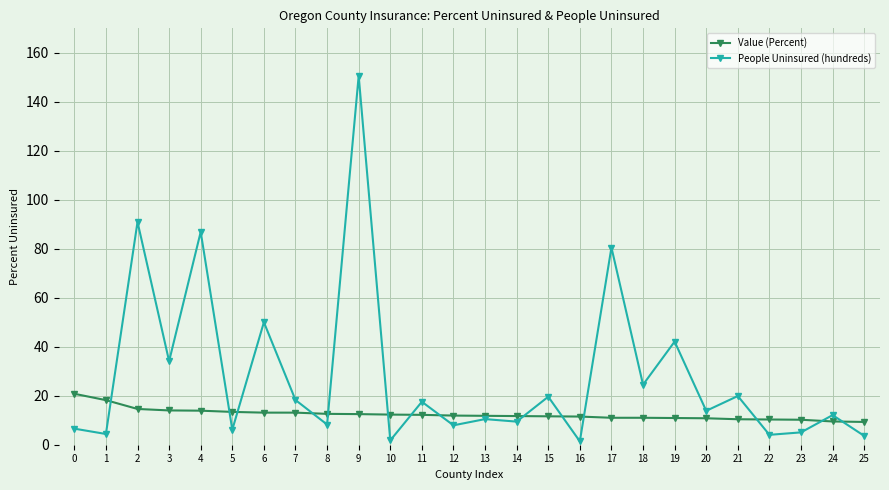

What is the difference between the highest and lowest values at 19?

31.2